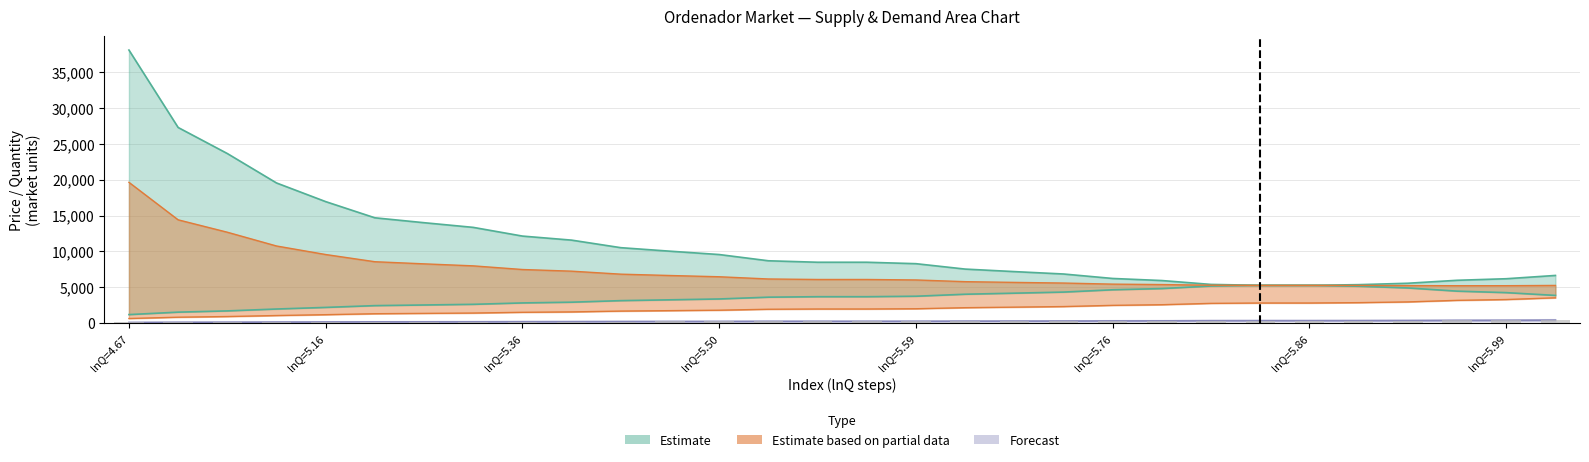

Is it true that Oferta_inicial equals 2015.9 at lnQ=5.76?

False